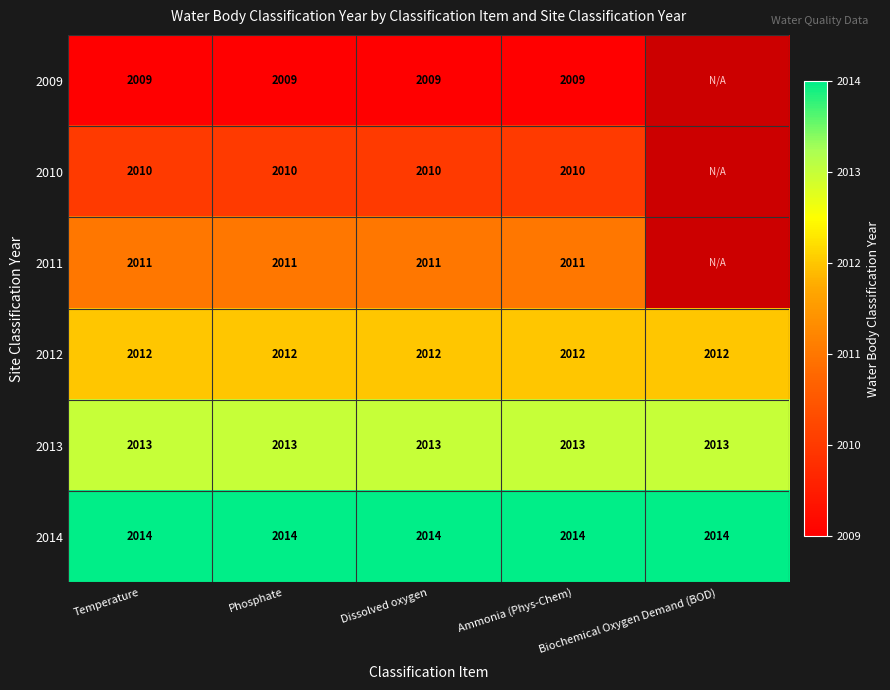

At which category does the chart reach its minimum across all series?

Temperature